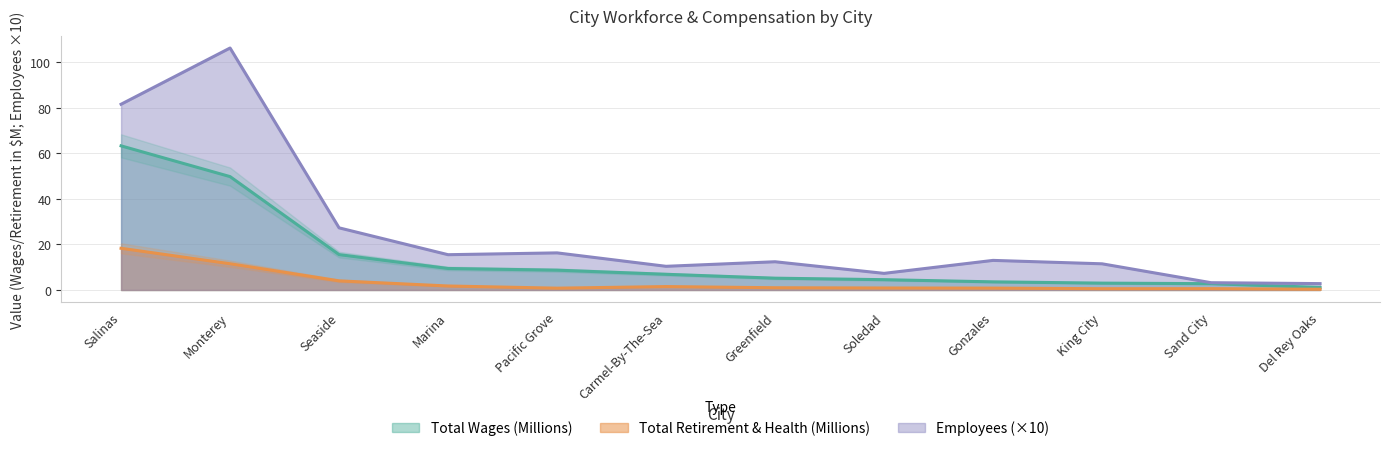

Which series has the largest total across all categories?

Employees